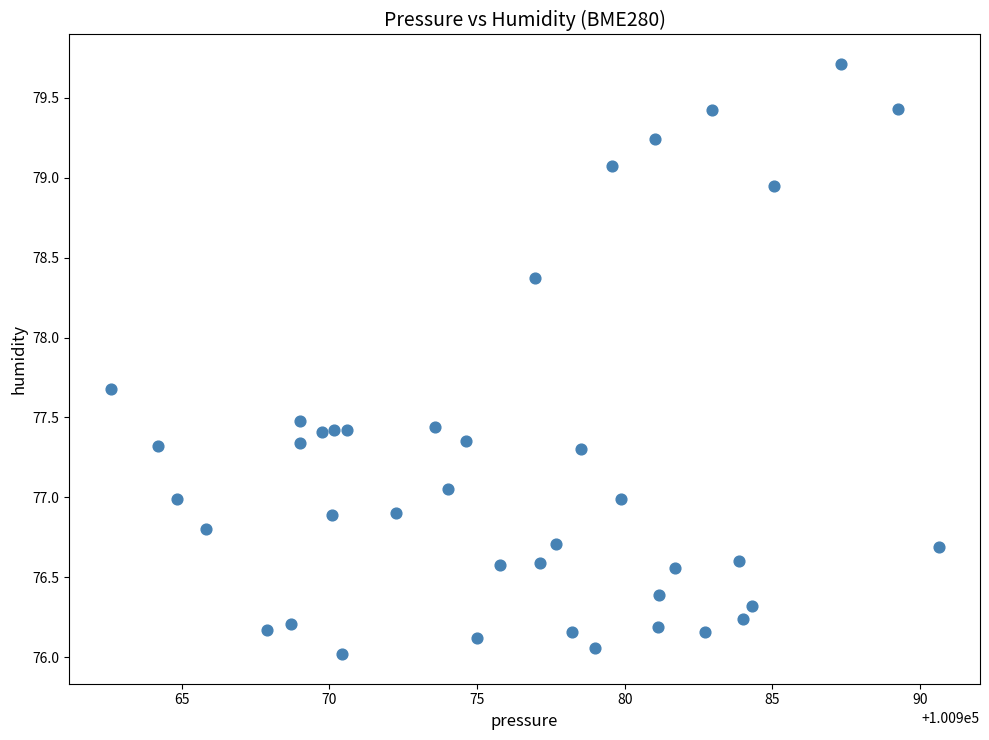

What is the range of Y values (max minus min)?

3.7